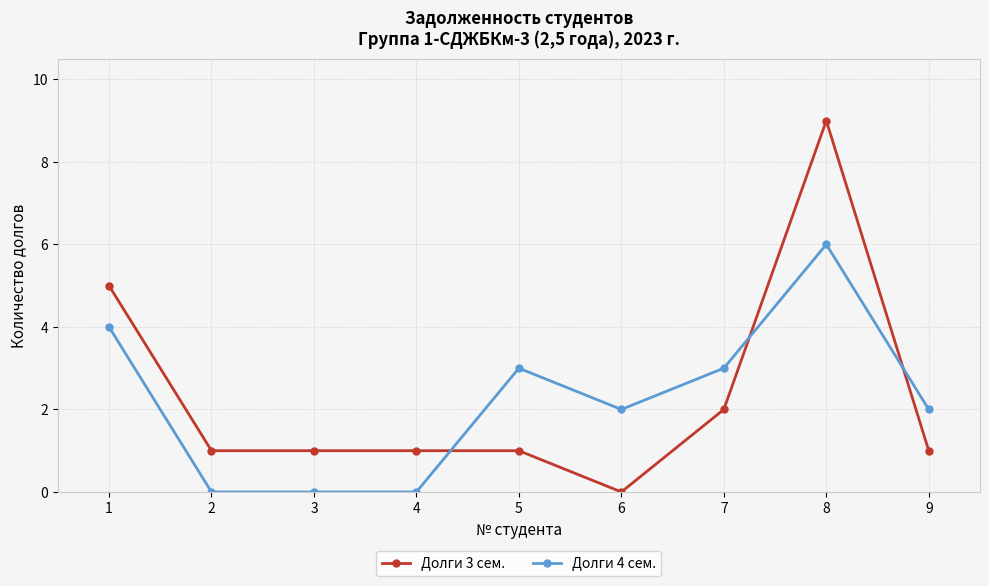

How many data points does each series have?

9